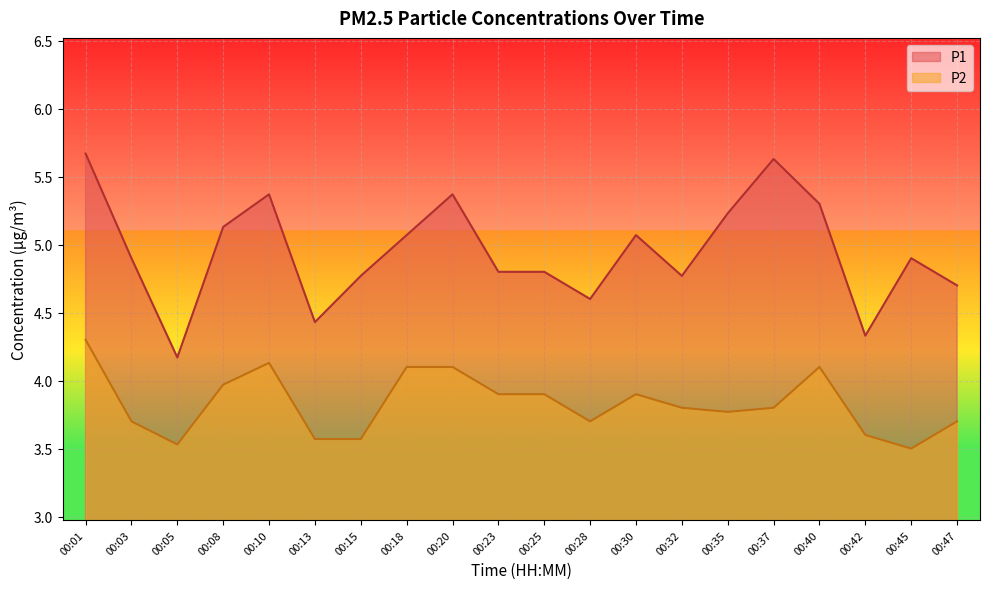

How many interior local valleys does the P1 series have?

5